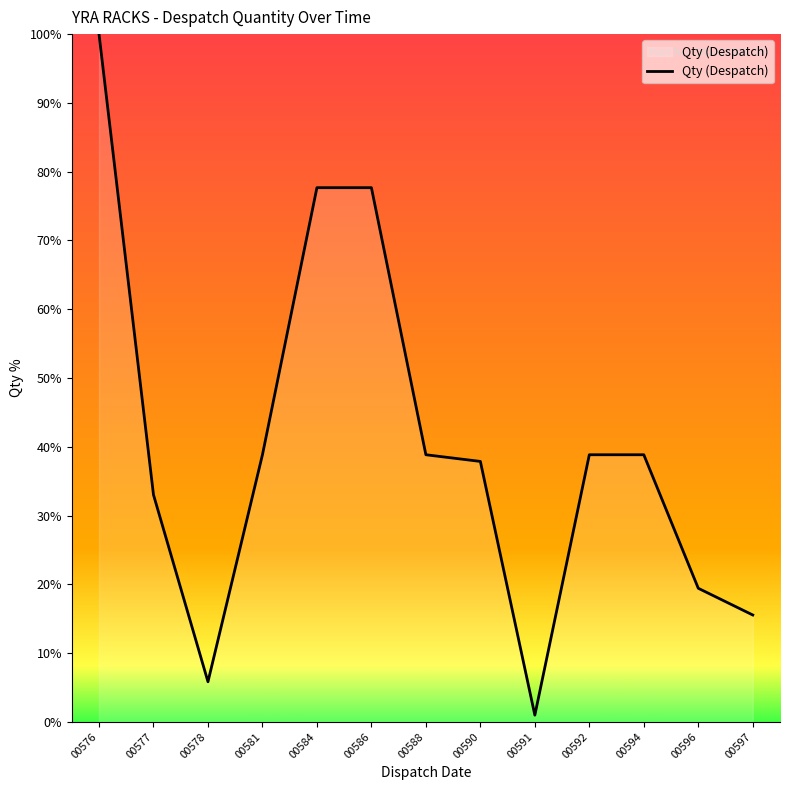

At which category does the data reach its first local valley?

00578